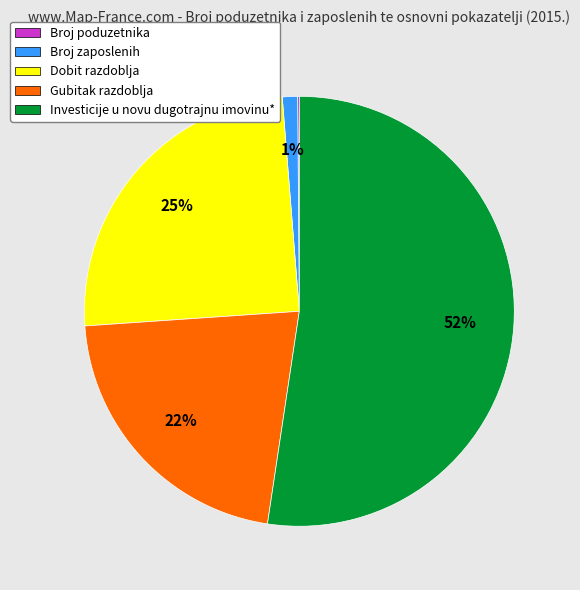

Is the sum of Broj zaposlenih and Dobit razdoblja greater than half?

No